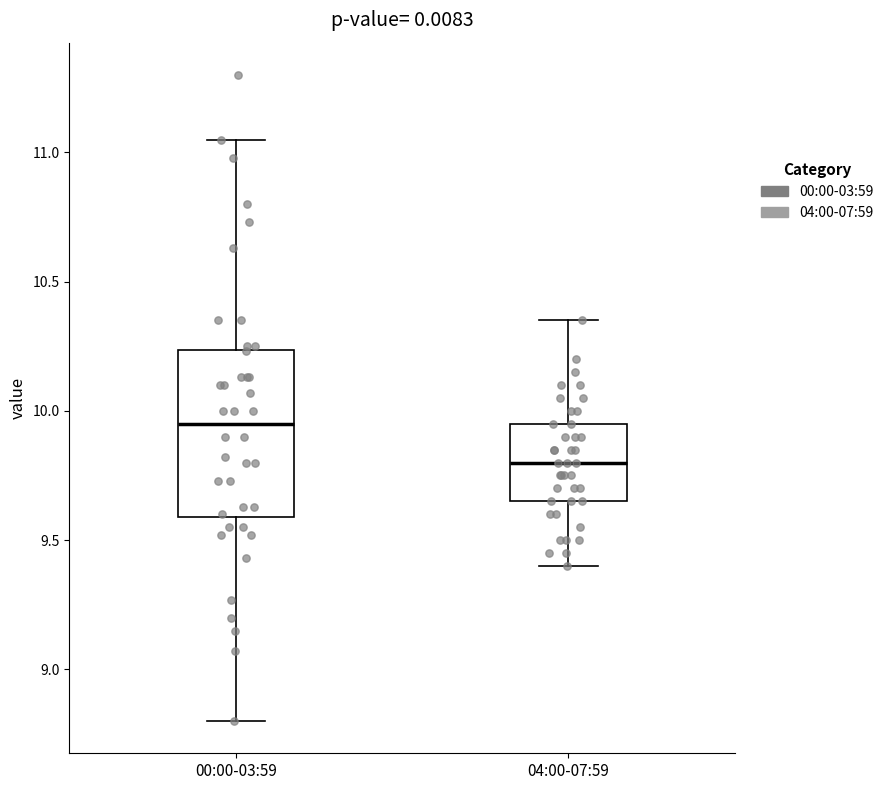

Where does the median line of the box for 00:00-03:59 sit on the y-axis? The values are not printed on the chart, so give them approximately, as read against the axis.

9.95